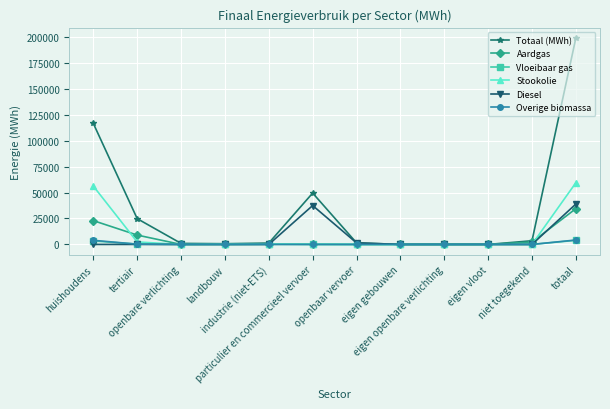

What is the label of the 6th point from the left?

particulier en commercieel vervoer